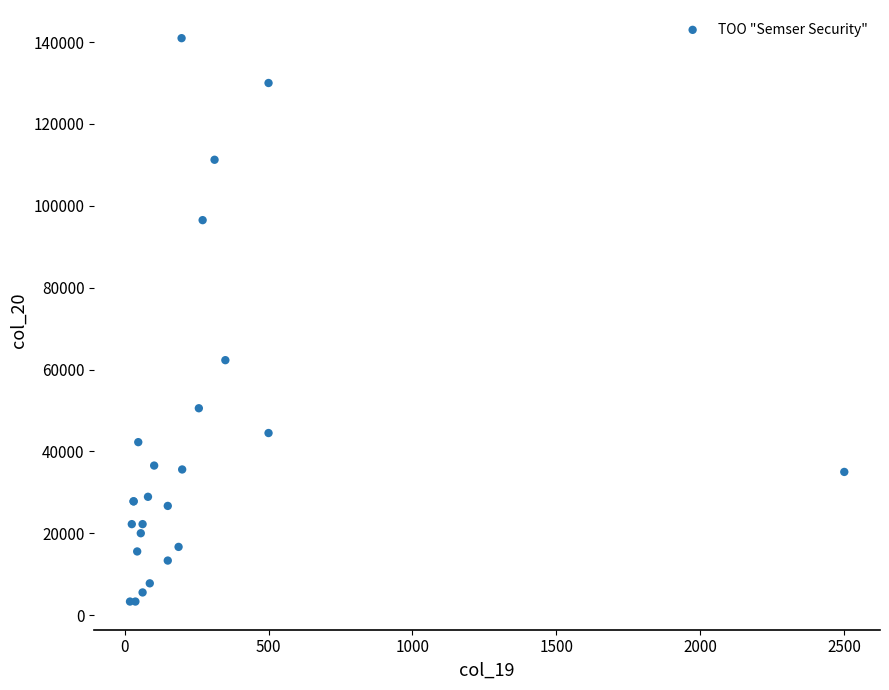

What Y value in the scatter plot is closest to 72144?

62300.0